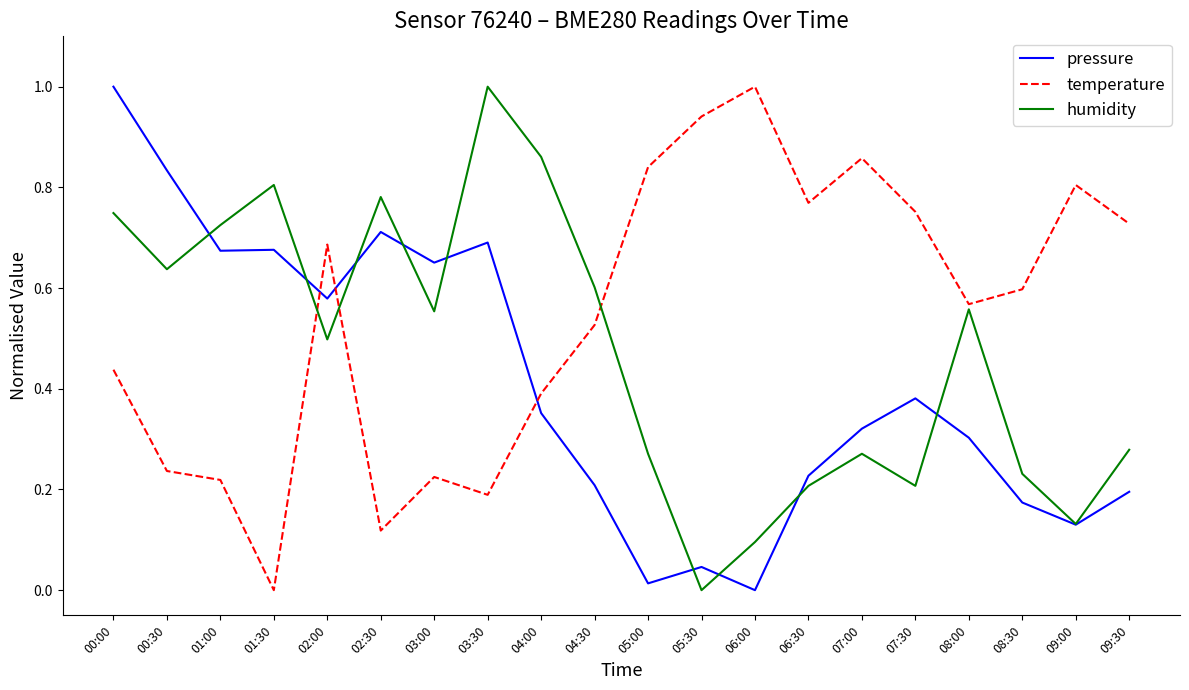

Between 02:00 and 08:00, which series saw the biggest shift?

pressure